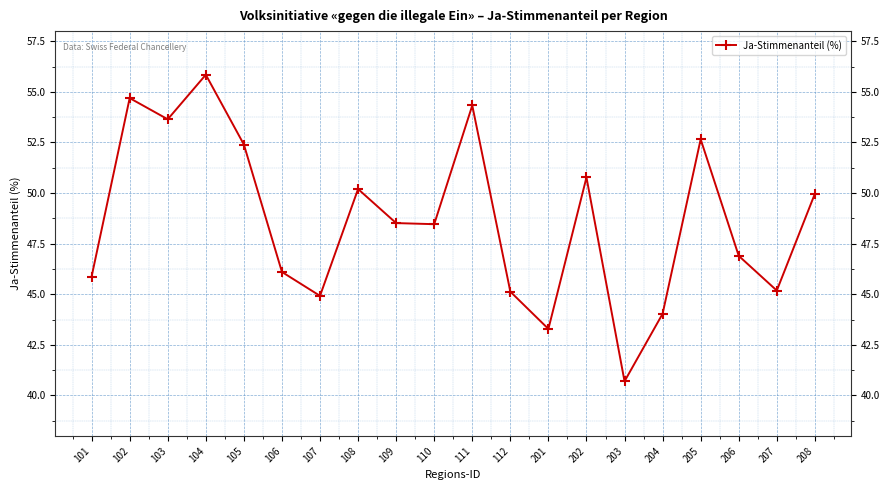

Approximately how many times larger is the value at 204 compared to 111?

0.8